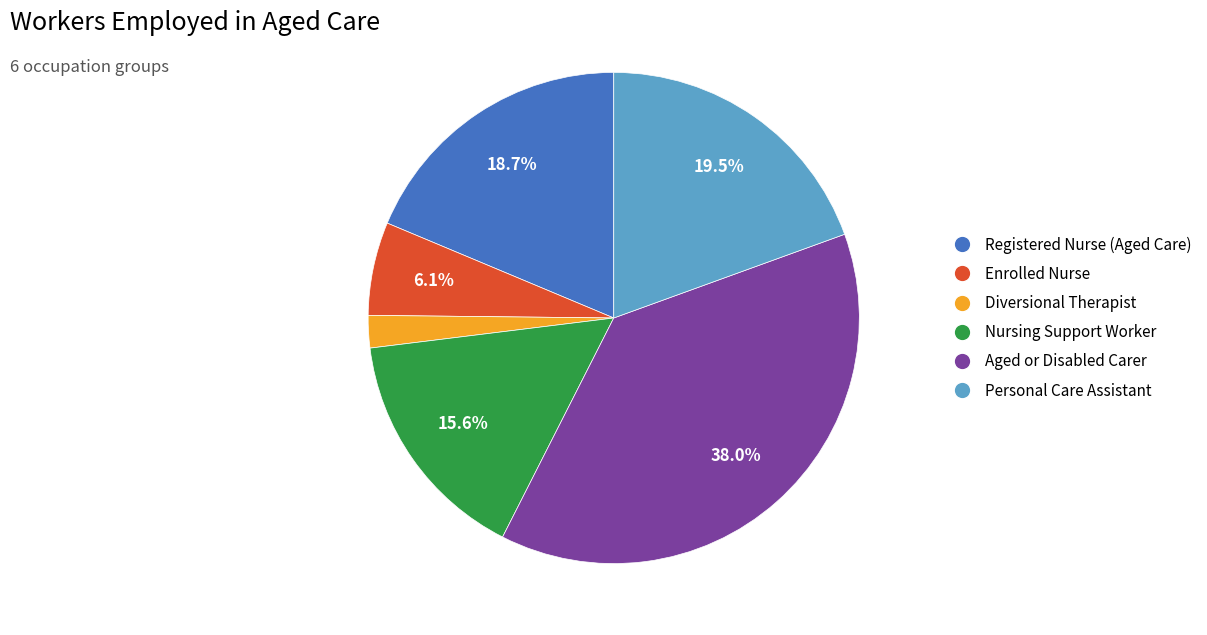

True or false: Diversional Therapist accounts for 2% of the total.

True